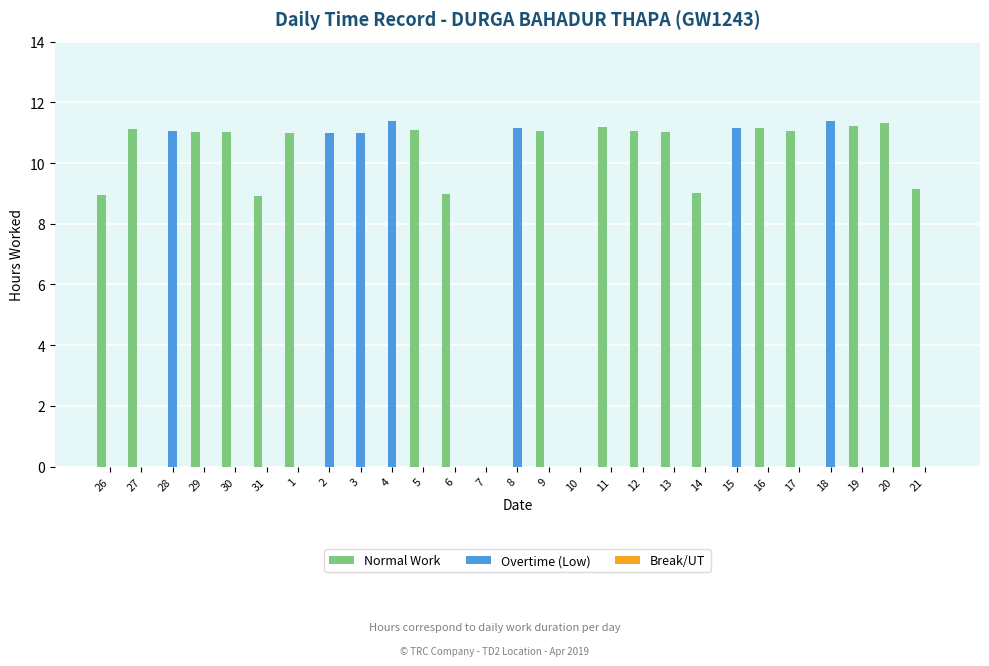

What is the sum of the Normal Work values at 9 and 15?

11.1